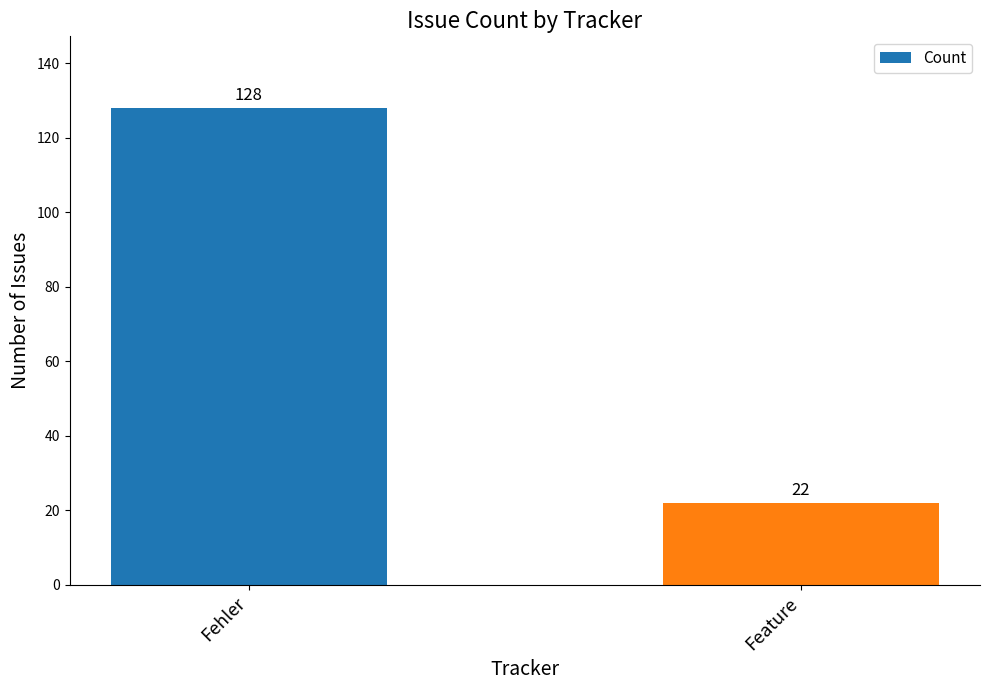

Count the number of data series in this chart.

1